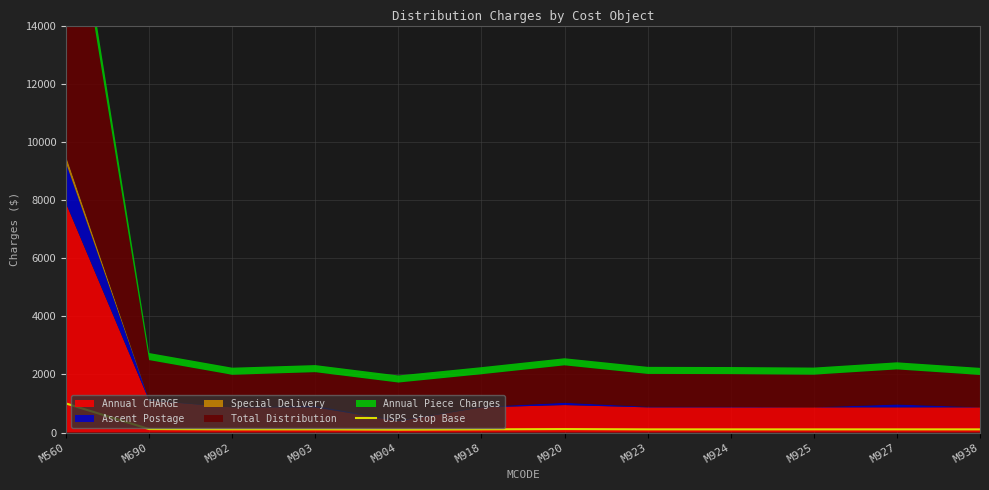

What is the value of the 1st point from the left?

1000